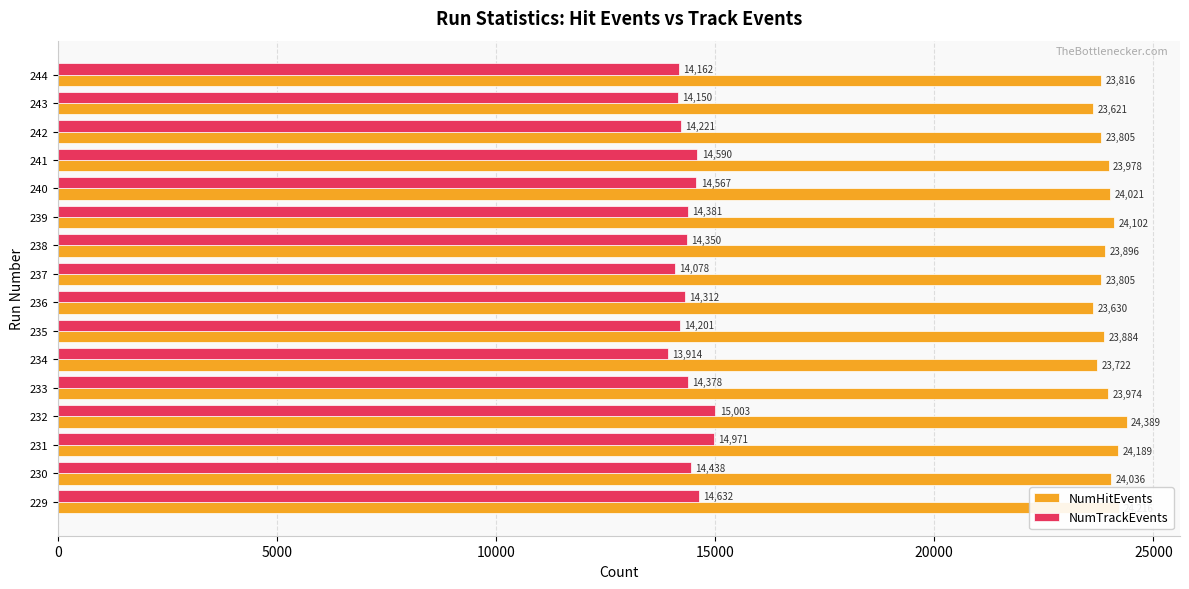

What is the difference between the maximum and minimum values in the NumHitEvents series?

768